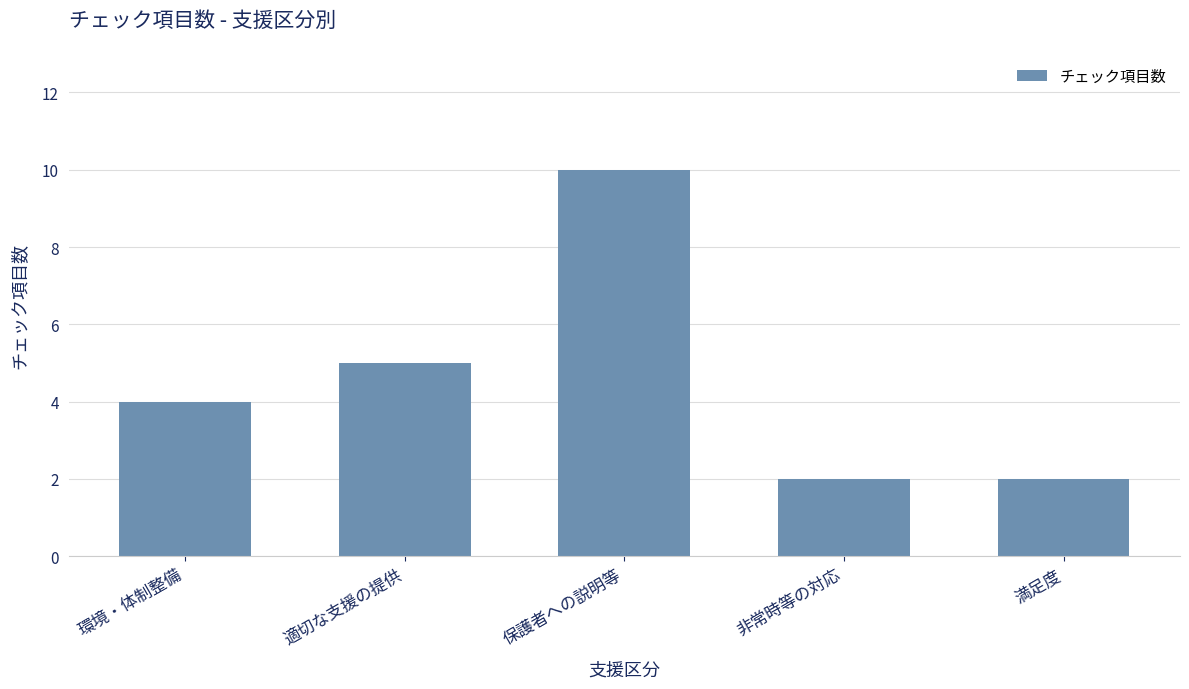

Reading right to left, extract all data points from this chart.

2	2	10	5	4